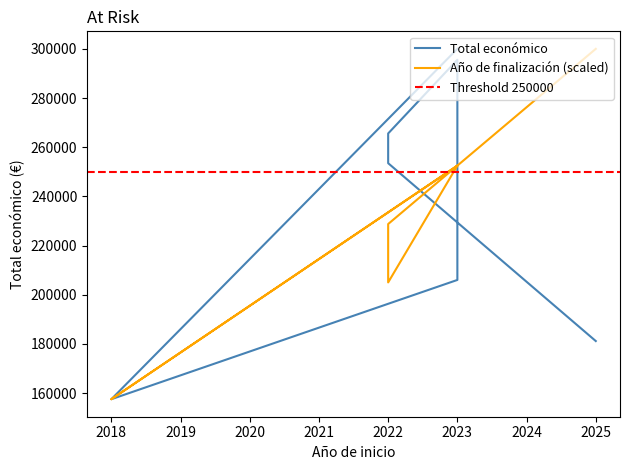

How many Año de finalización values are between 205000 and 252500?

5